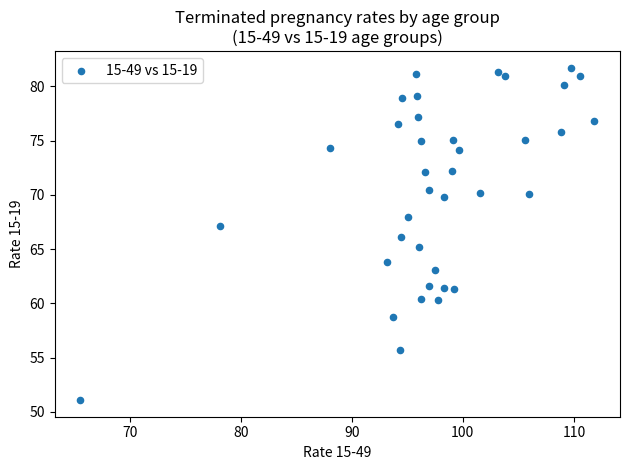

What is the range of Y values (max minus min)?

30.6